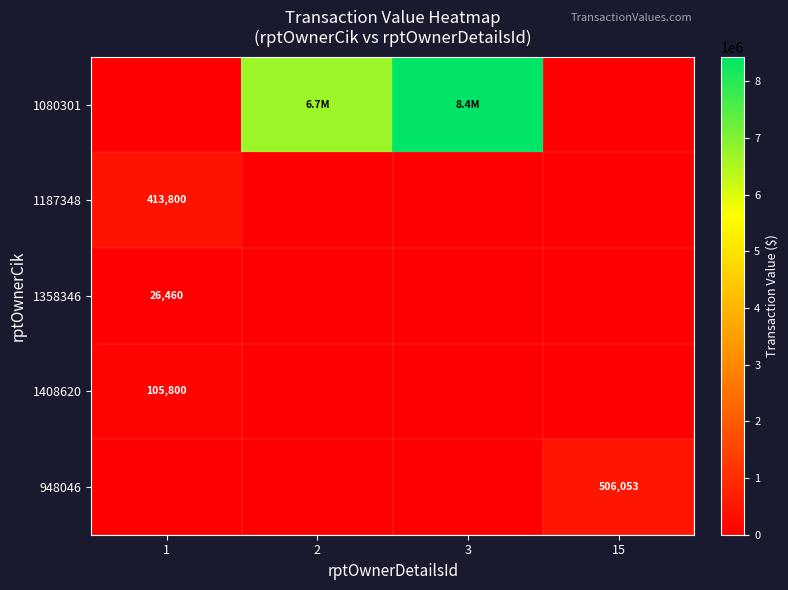

At how many categories does at least one series exceed 2136403?

2